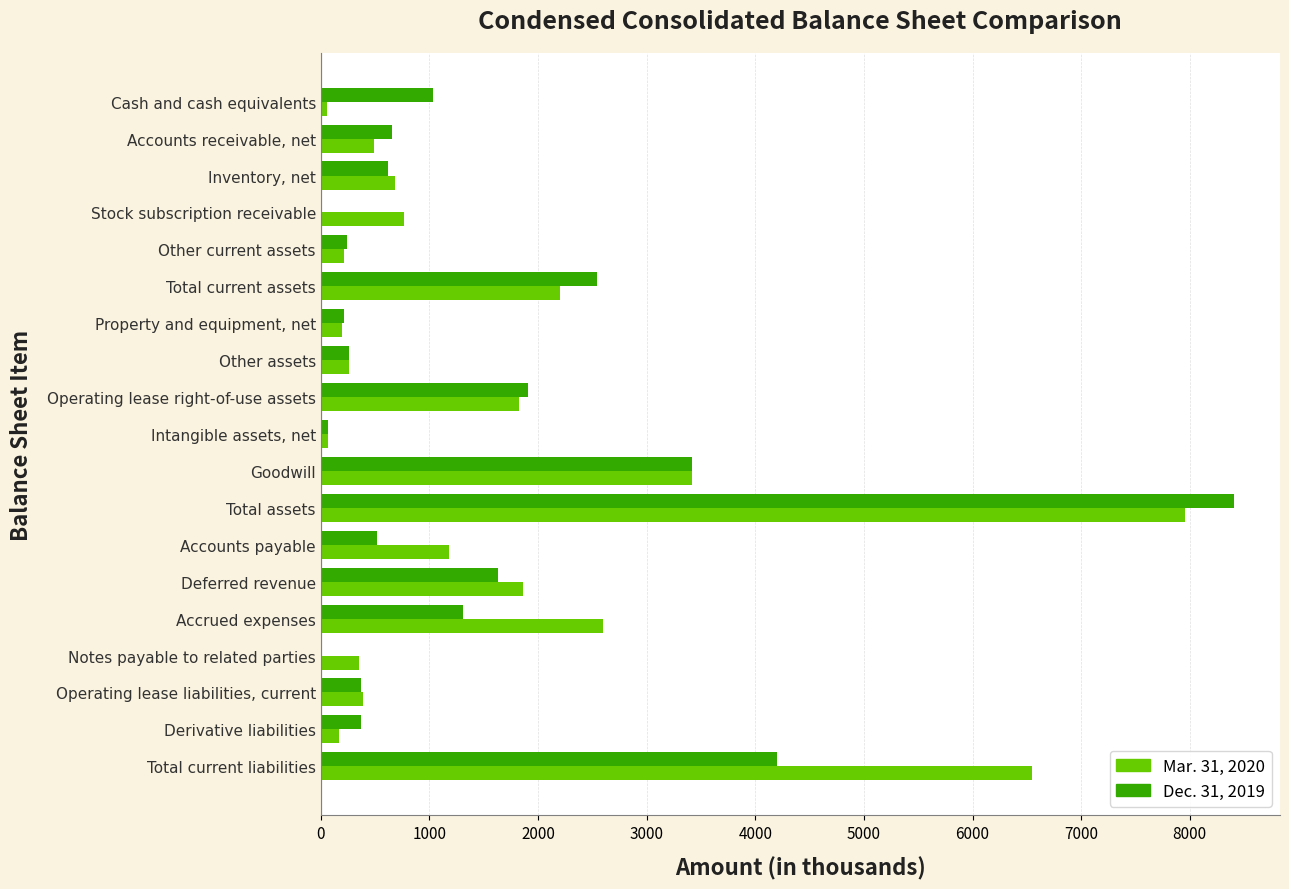

At which category is the sum across all series the highest?

Total assets